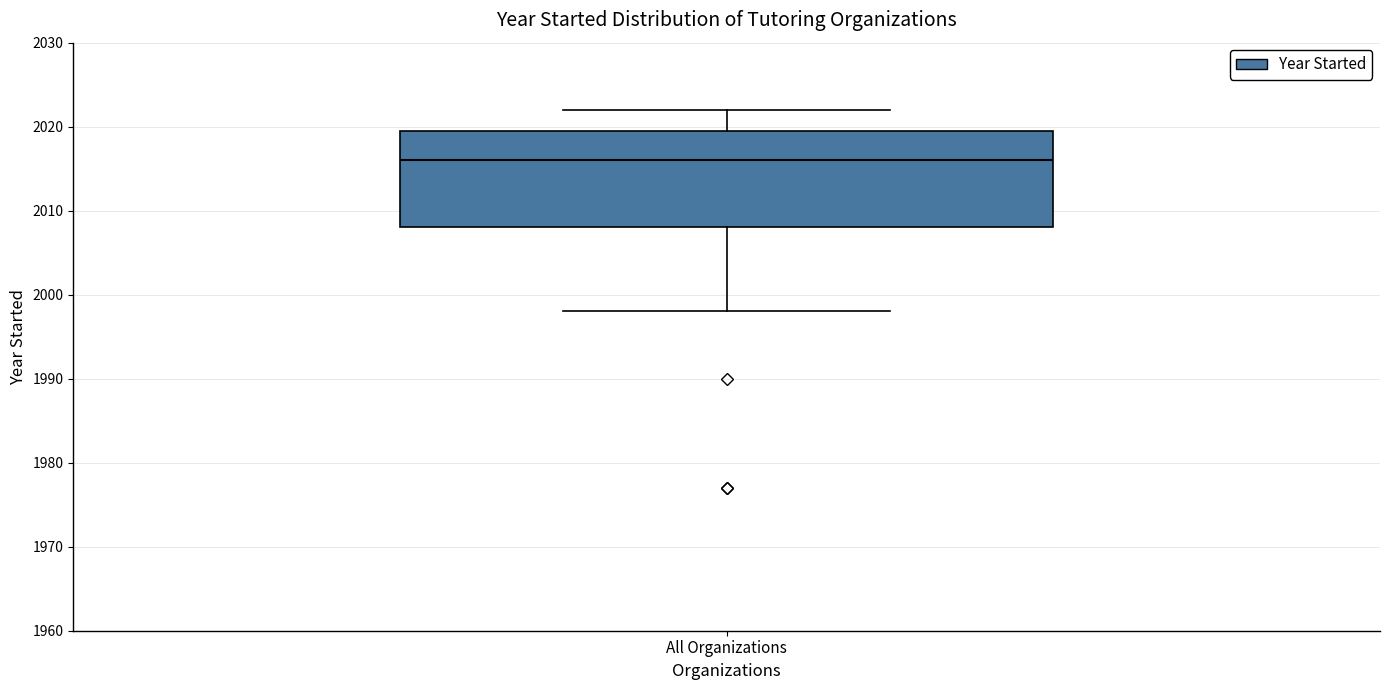

Transcribe this box plot: give where the median line is, the range the box spans, and where the two whiskers end, as read against the y-axis. The values are not printed on the chart, so give them approximately, as read against the axis.

median 2016, box 2008 to 2020, whiskers 1998 to 2022